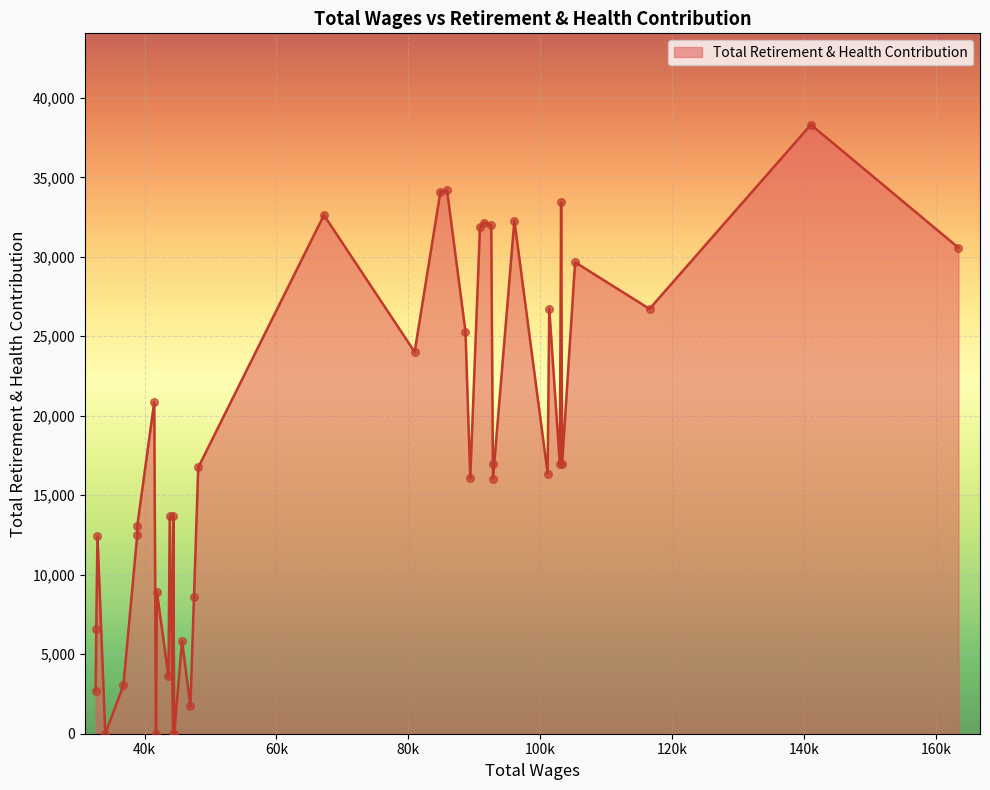

Approximately how many times larger is the value at 44350 compared to 85873?

0.4